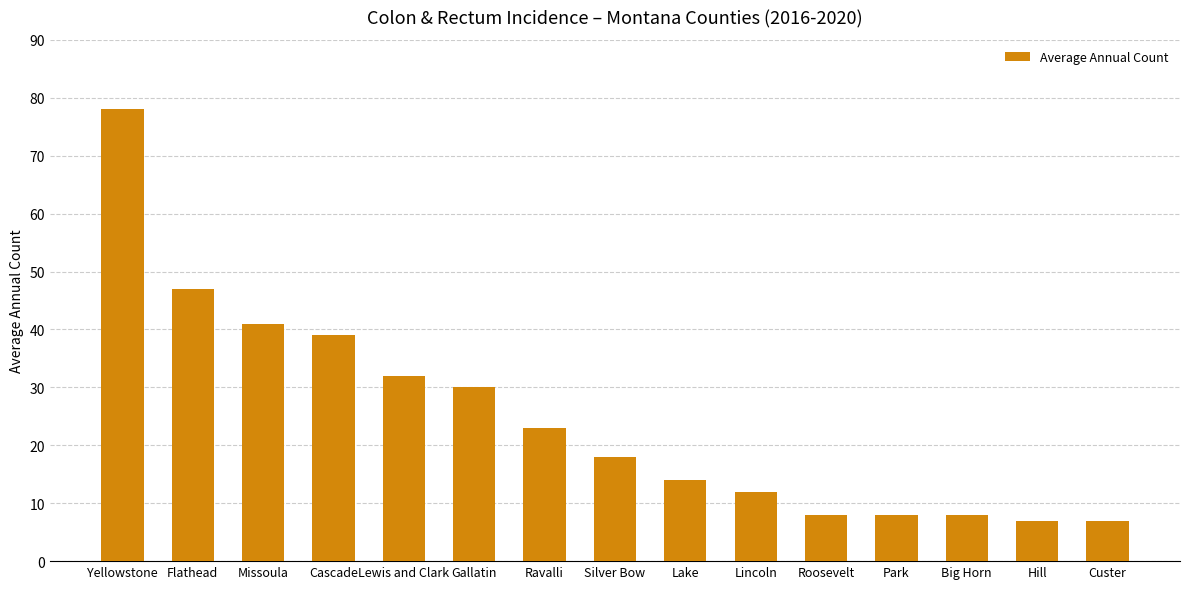

What is the difference between the second highest and second lowest values?

40